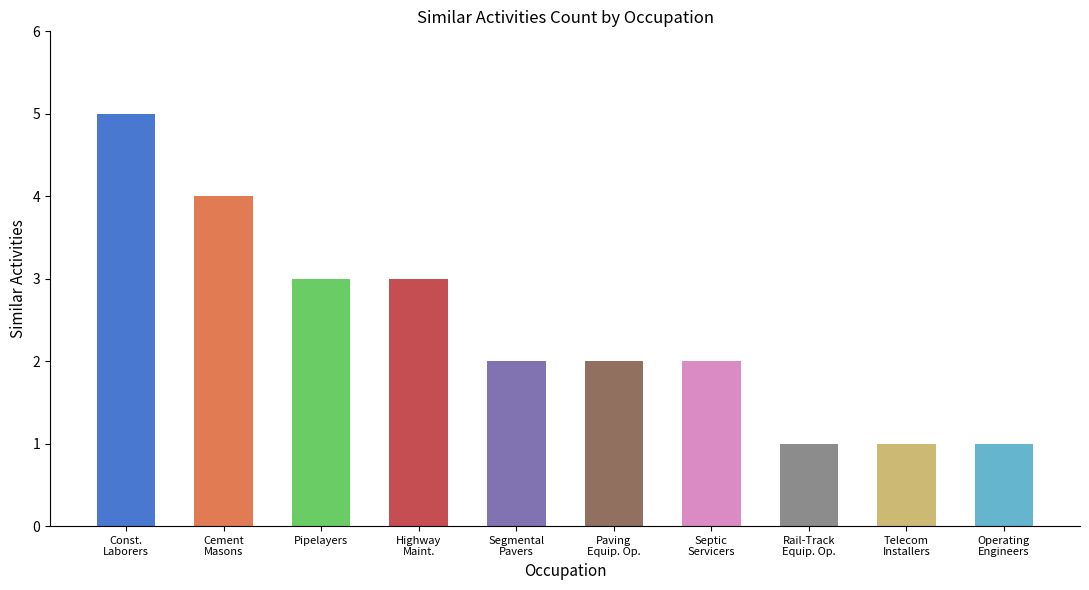

The value at Pipelayers is 3. True or false?

True